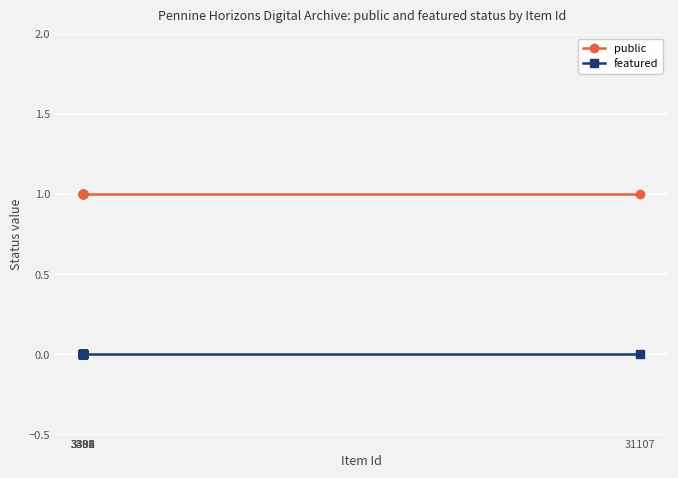

Which series has the largest total across all categories?

public